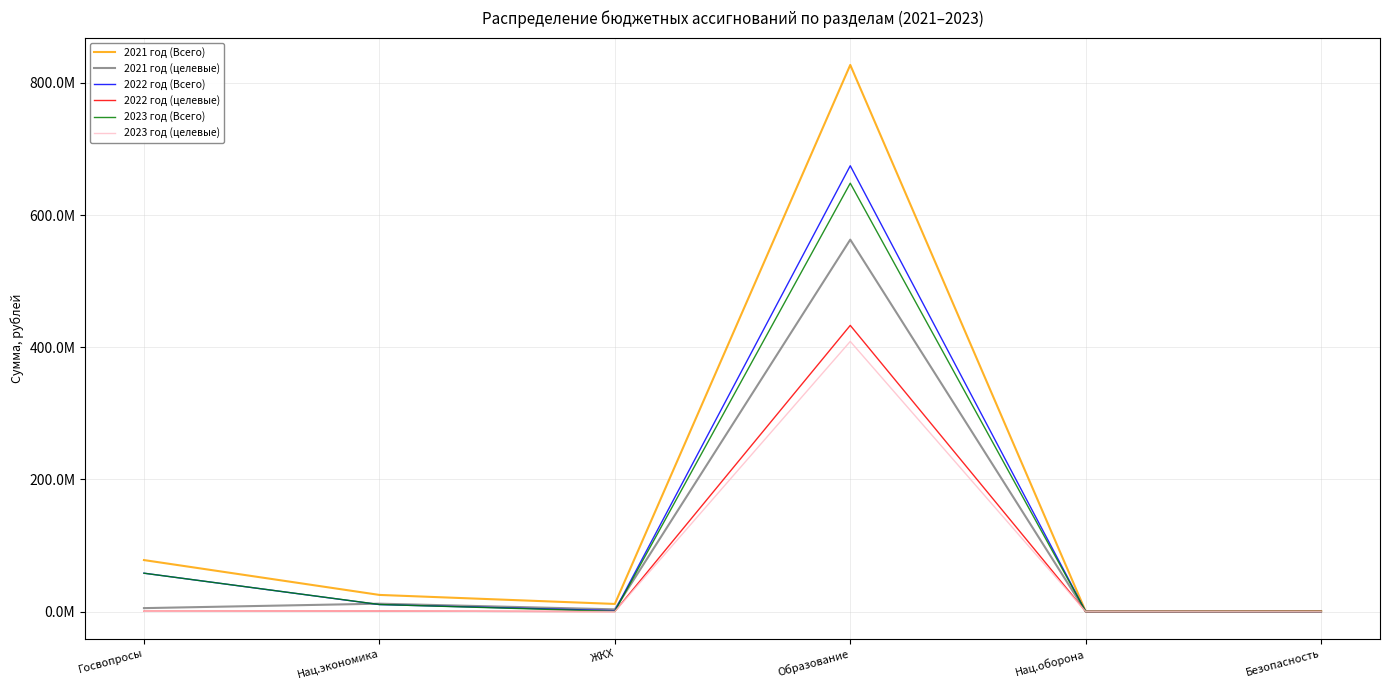

Does the chart have visible grid lines?

Yes